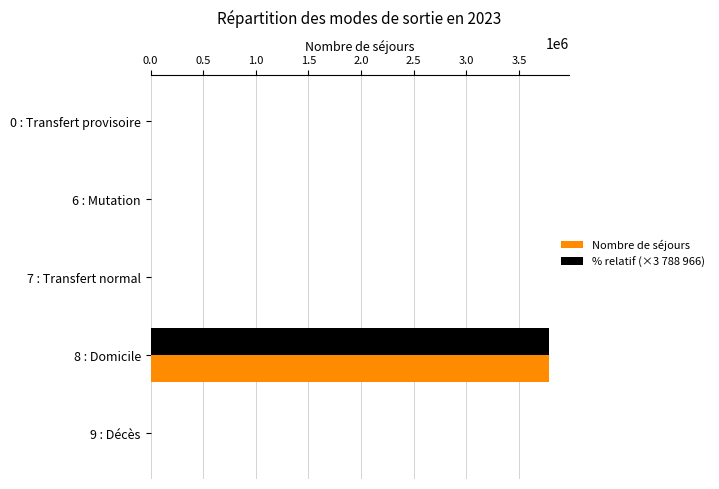

At which category does the chart reach its peak across all series?

8 : Domicile